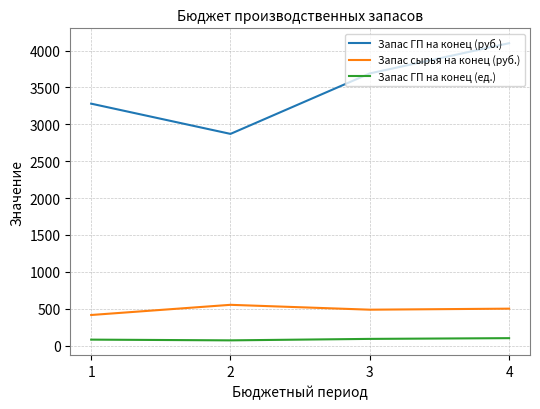

At which category is the sum across all series the highest?

4